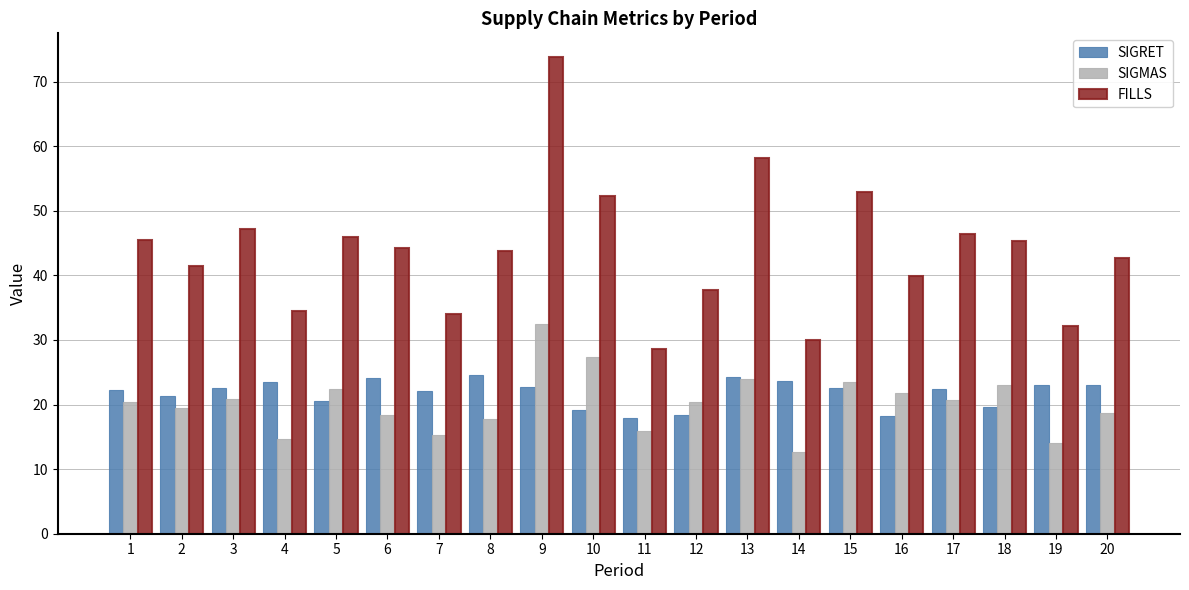

What is the sum of the SIGMAS values at 16 and 1?

42.2